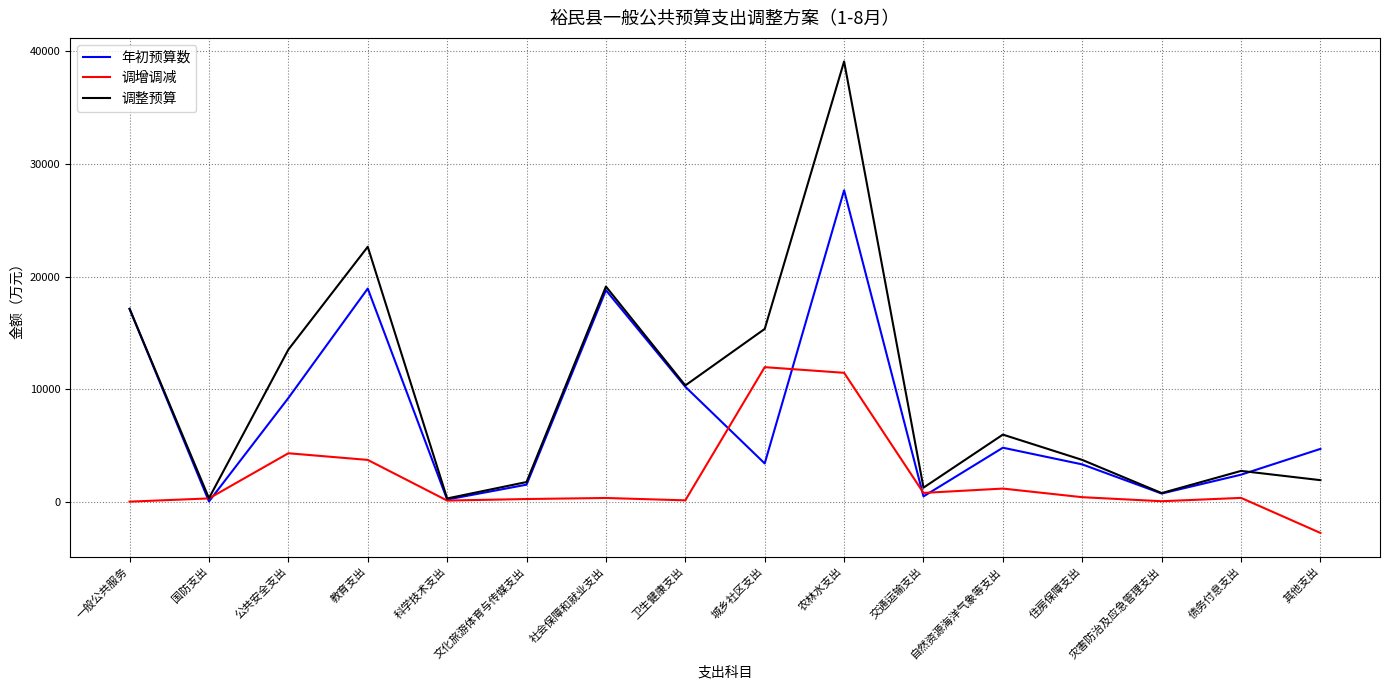

In 年初预算数, how many points are higher than both neighbors (excluding endpoints)?

4